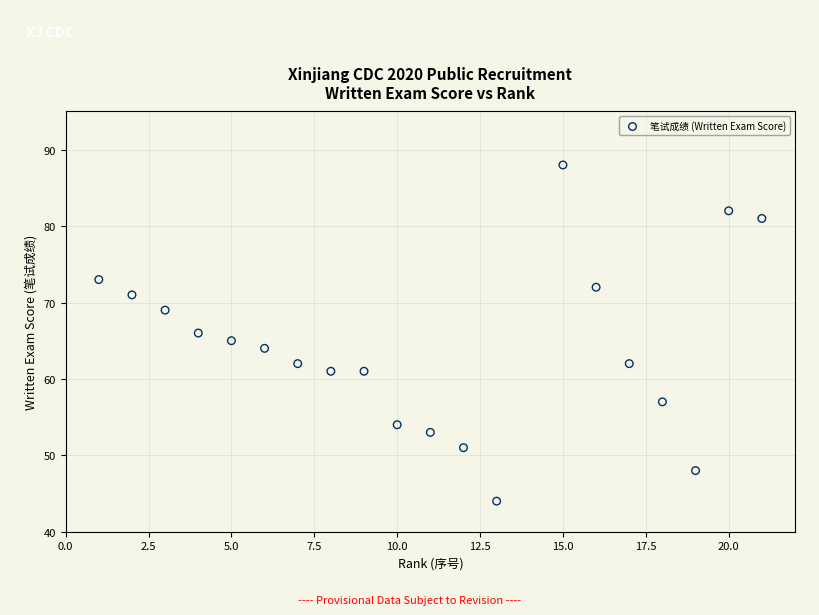

What is the range of X values (max minus min)?

20